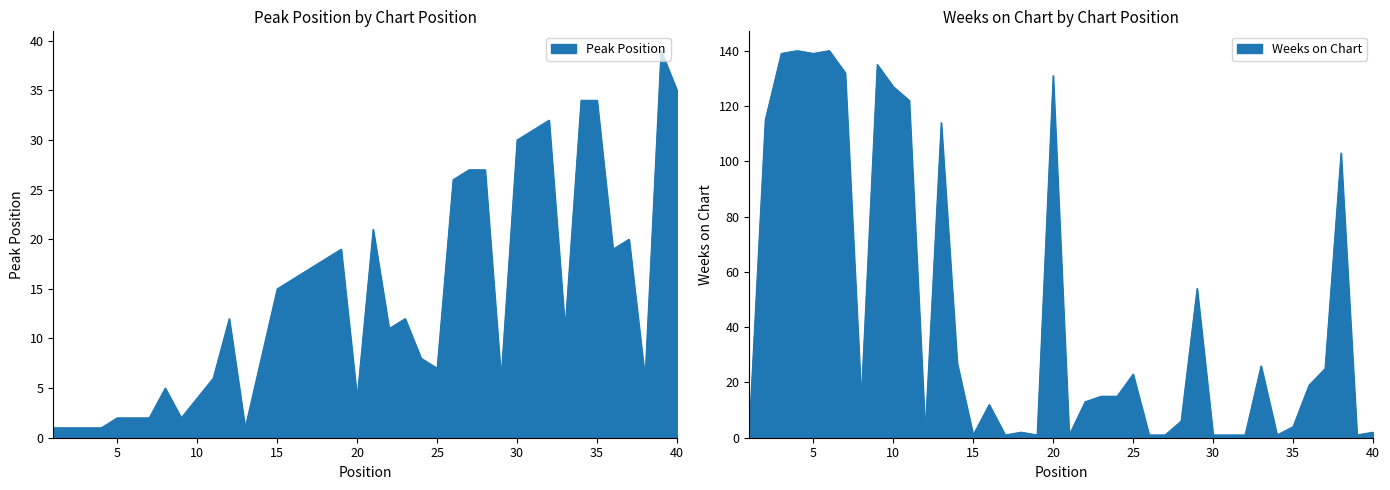

Reading left to right, transcribe all the data shown in this chart.

Peak Position: 1	1	1	1	2	2	2	5	2	4	6	12	1	8	15	16	17	18	19	4	21	11	12	8	7	26	27	27	6	30	31	32	11	34	34	19	20	6	39	35
Weeks on Chart: 3	115	139	140	139	140	132	14	135	127	122	2	114	27	1	12	1	2	1	131	1	13	15	15	23	1	1	6	54	1	1	1	26	1	4	19	25	103	1	2